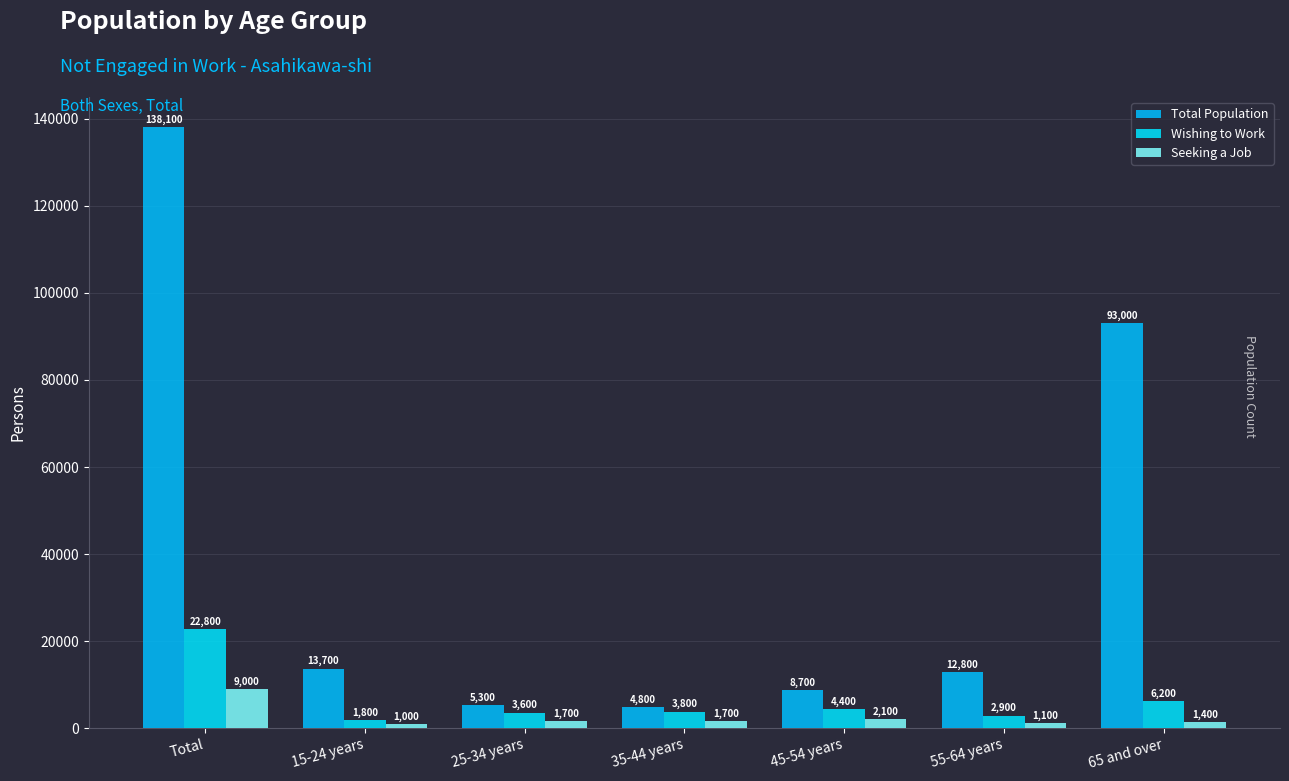

List the labels in order of Total Population value, smallest first.

35-44 years, 25-34 years, 45-54 years, 55-64 years, 15-24 years, 65 and over, Total